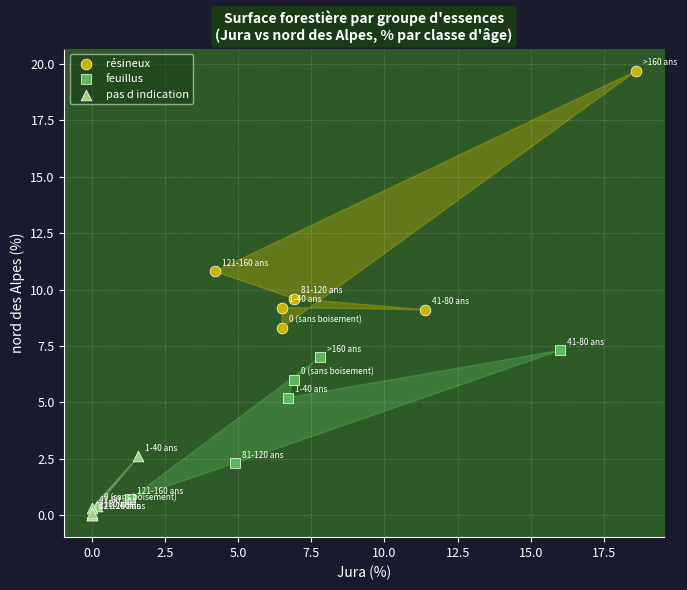

Which series reaches the maximum Y coordinate?

résineux